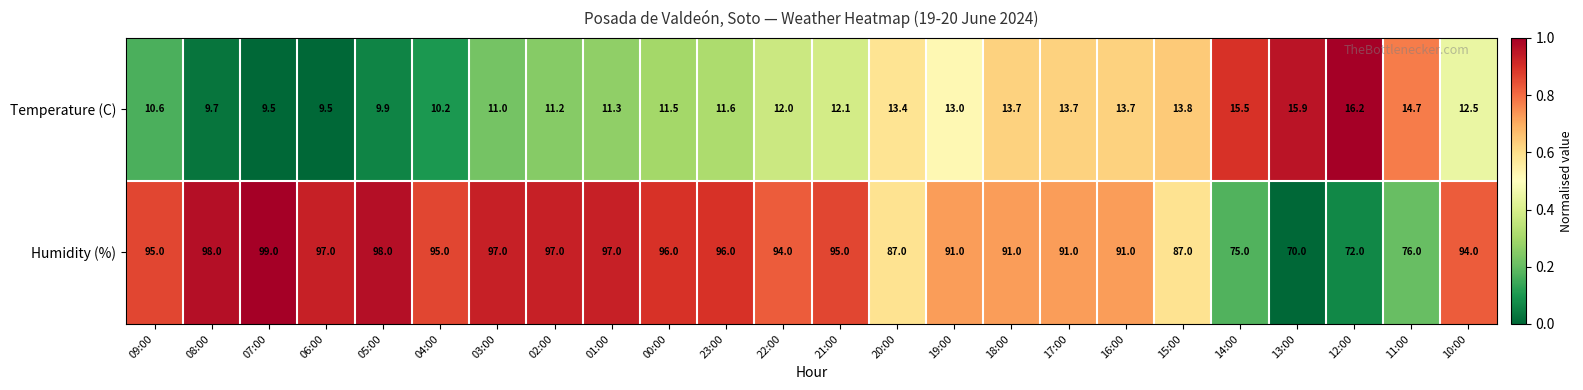

List the series in order of their peak value, lowest first.

Temperature (C), Humidity (%)